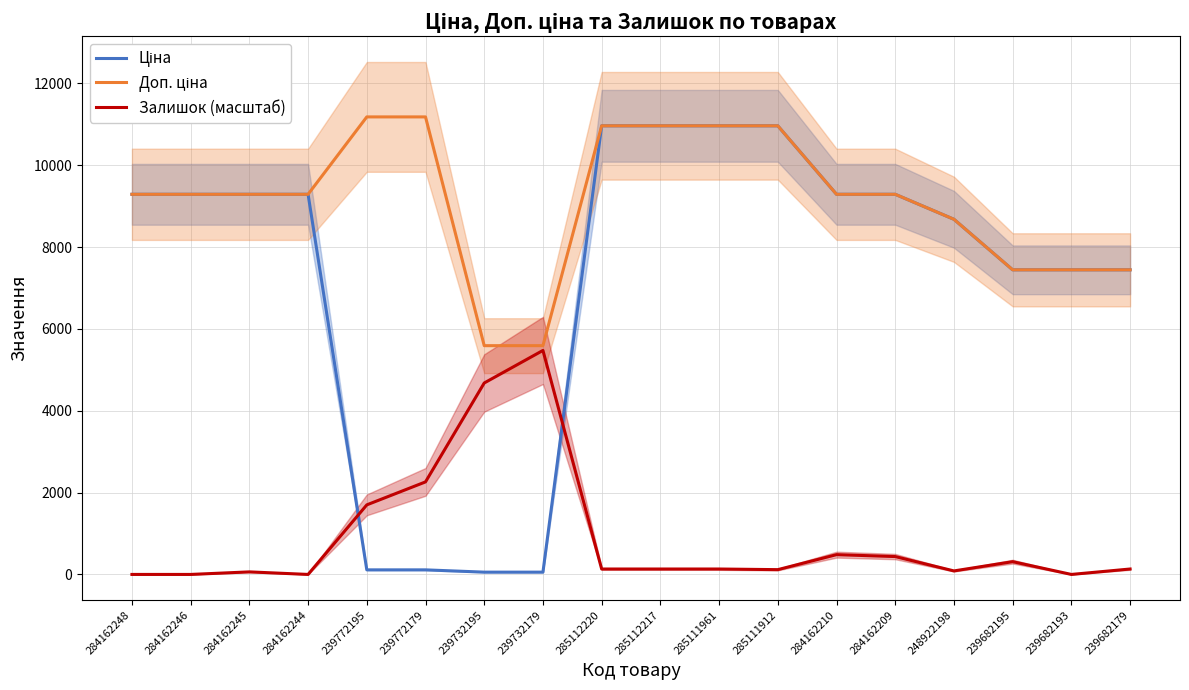

True or false: Доп. ціна and Залишок (масштаб) intersect in this chart.

False